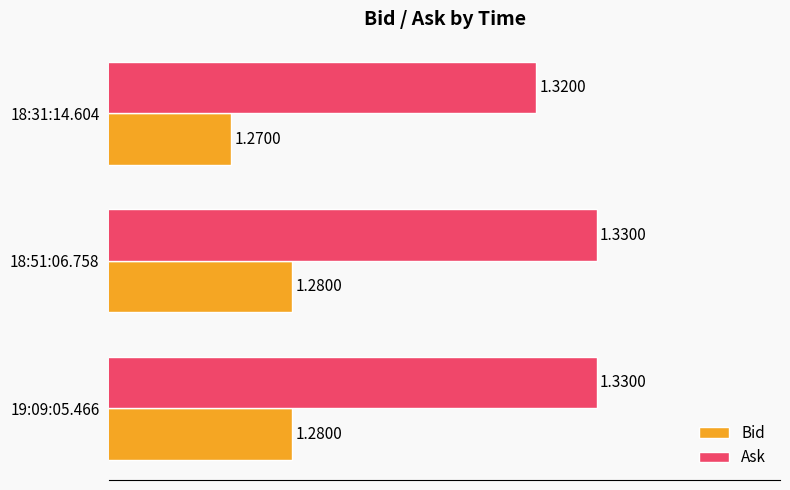

What is the sum of all Ask values?

4.0